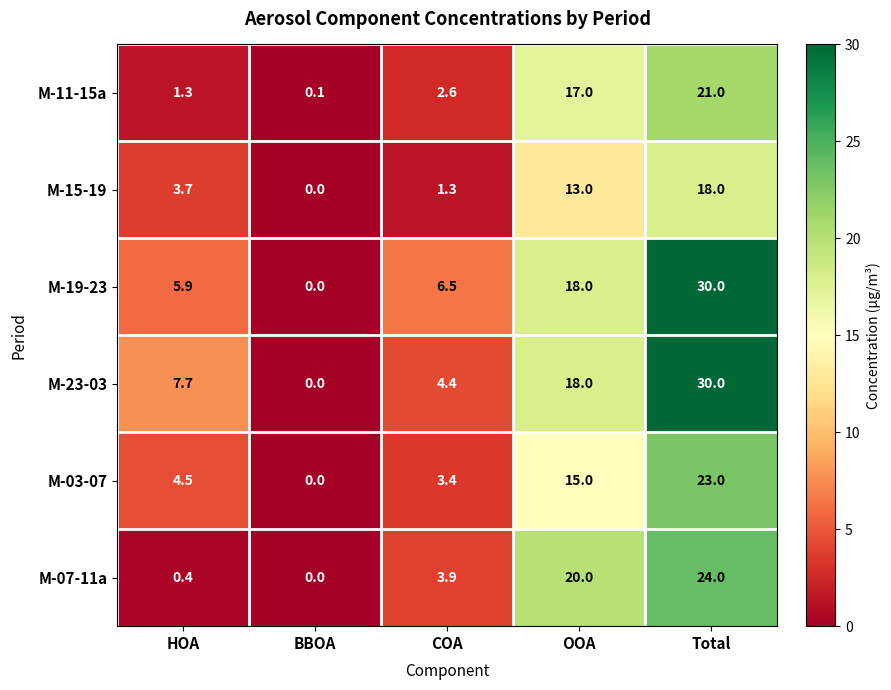

Reading left to right, extract all data points from this chart.

M-11-15a: HOA=1.3	BBOA=0.1	COA=2.6	OOA=17.0	Total=21.0
M-15-19: HOA=3.7	BBOA=0.0	COA=1.3	OOA=13.0	Total=18.0
M-19-23: HOA=5.9	BBOA=0.0	COA=6.5	OOA=18.0	Total=30.0
M-23-03: HOA=7.7	BBOA=0.0	COA=4.4	OOA=18.0	Total=30.0
M-03-07: HOA=4.5	BBOA=0.0	COA=3.4	OOA=15.0	Total=23.0
M-07-11a: HOA=0.4	BBOA=0.0	COA=3.9	OOA=20.0	Total=24.0